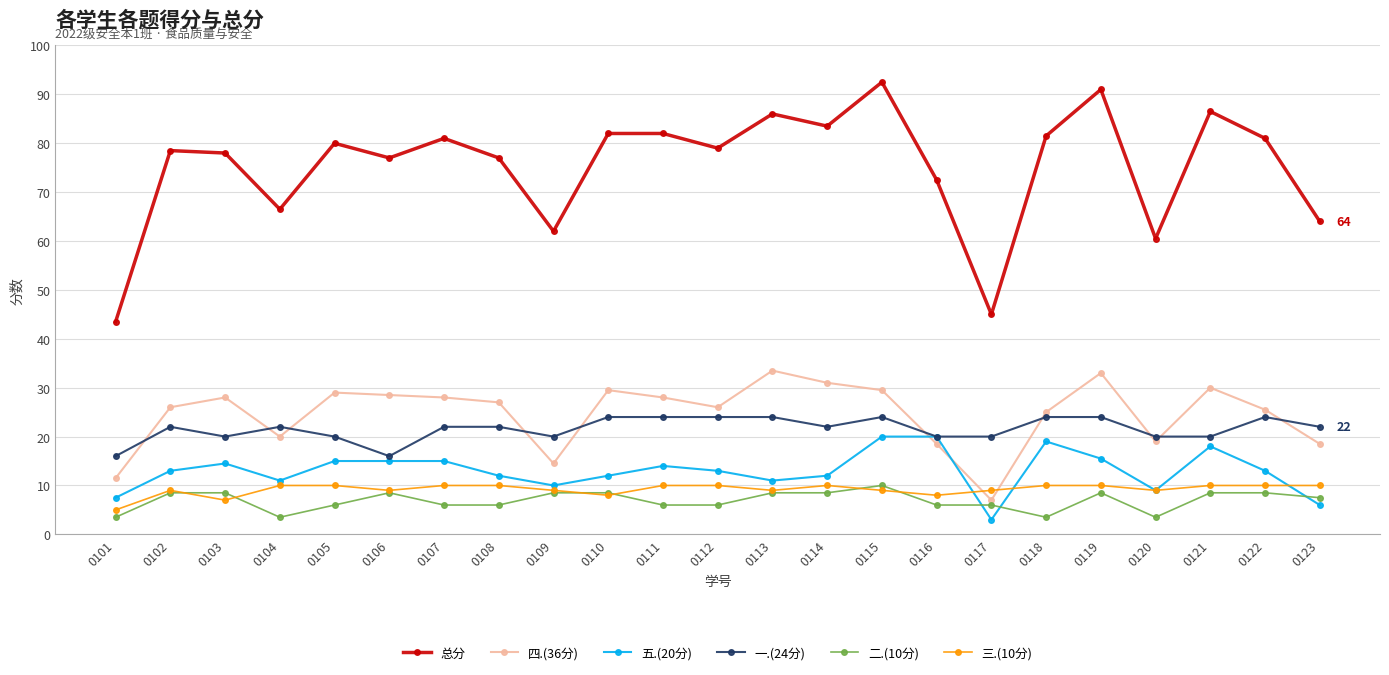

Reading left to right, what are all the values shown in this chart?

总分: 43.5	78.5	78.0	66.5	80.0	77.0	81.0	77.0	62.0	82.0	82.0	79.0	86.0	83.5	92.5	72.5	45.0	81.5	91.0	60.5	86.5	81.0	64.0
四.(36分): 11.5	26.0	28.0	20.0	29.0	28.5	28.0	27.0	14.5	29.5	28.0	26.0	33.5	31.0	29.5	18.5	7.0	25.0	33.0	19.0	30.0	25.5	18.5
五.(20分): 7.5	13.0	14.5	11.0	15.0	15.0	15.0	12.0	10.0	12.0	14.0	13.0	11.0	12.0	20.0	20.0	3.0	19.0	15.5	9.0	18.0	13.0	6.0
一.(24分): 16.0	22.0	20.0	22.0	20.0	16.0	22.0	22.0	20.0	24.0	24.0	24.0	24.0	22.0	24.0	20.0	20.0	24.0	24.0	20.0	20.0	24.0	22.0
二.(10分): 3.5	8.5	8.5	3.5	6.0	8.5	6.0	6.0	8.5	8.5	6.0	6.0	8.5	8.5	10.0	6.0	6.0	3.5	8.5	3.5	8.5	8.5	7.5
三.(10分): 5.0	9.0	7.0	10.0	10.0	9.0	10.0	10.0	9.0	8.0	10.0	10.0	9.0	10.0	9.0	8.0	9.0	10.0	10.0	9.0	10.0	10.0	10.0